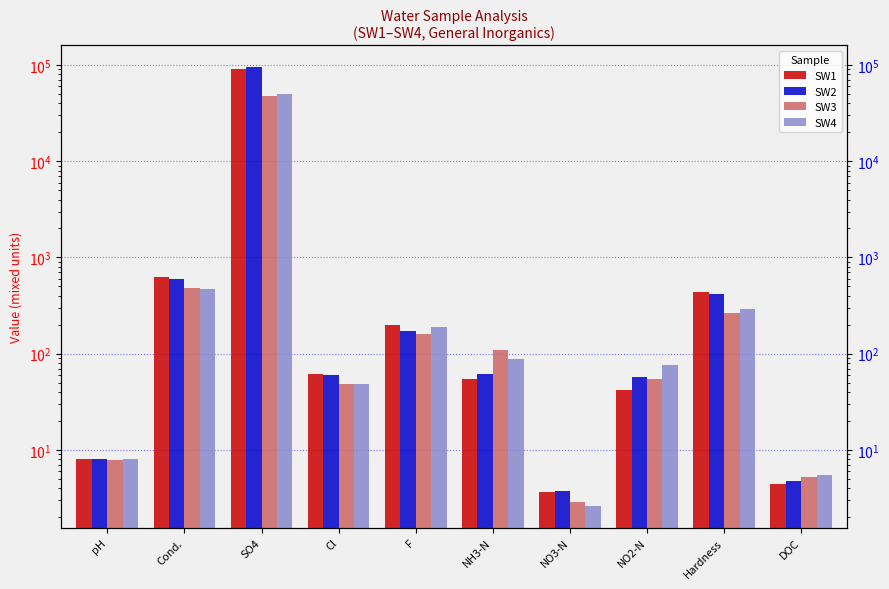

Rank the categories by SW1 value from lowest to highest.

NO3-N, DOC, pH, NO2-N, NH3-N, Cl, F, Hardness, Cond., SO4